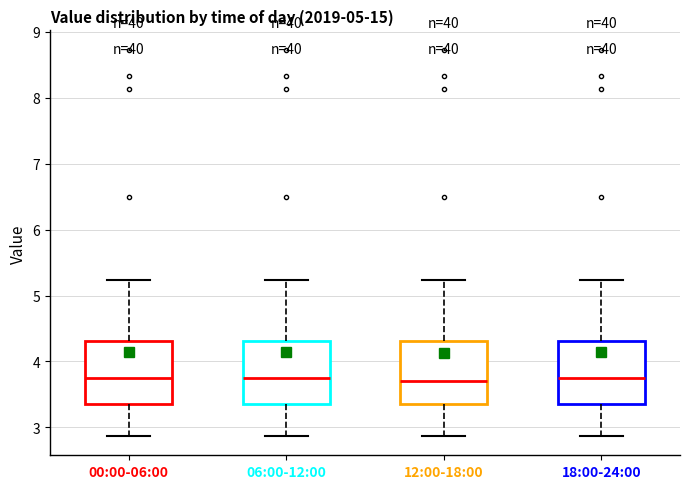

Reading left to right, transcribe this box plot: for each box, give where its median line is, the range the box spans, and where its two whiskers end, as read against the y-axis. The values are not printed on the chart, so give them approximately, as read against the axis.

00:00-06:00: median 3.8, box 3.4 to 4.3, whiskers 2.9 to 5.2
06:00-12:00: median 3.8, box 3.4 to 4.3, whiskers 2.9 to 5.2
12:00-18:00: median 3.7, box 3.4 to 4.3, whiskers 2.9 to 5.2
18:00-24:00: median 3.8, box 3.4 to 4.3, whiskers 2.9 to 5.2